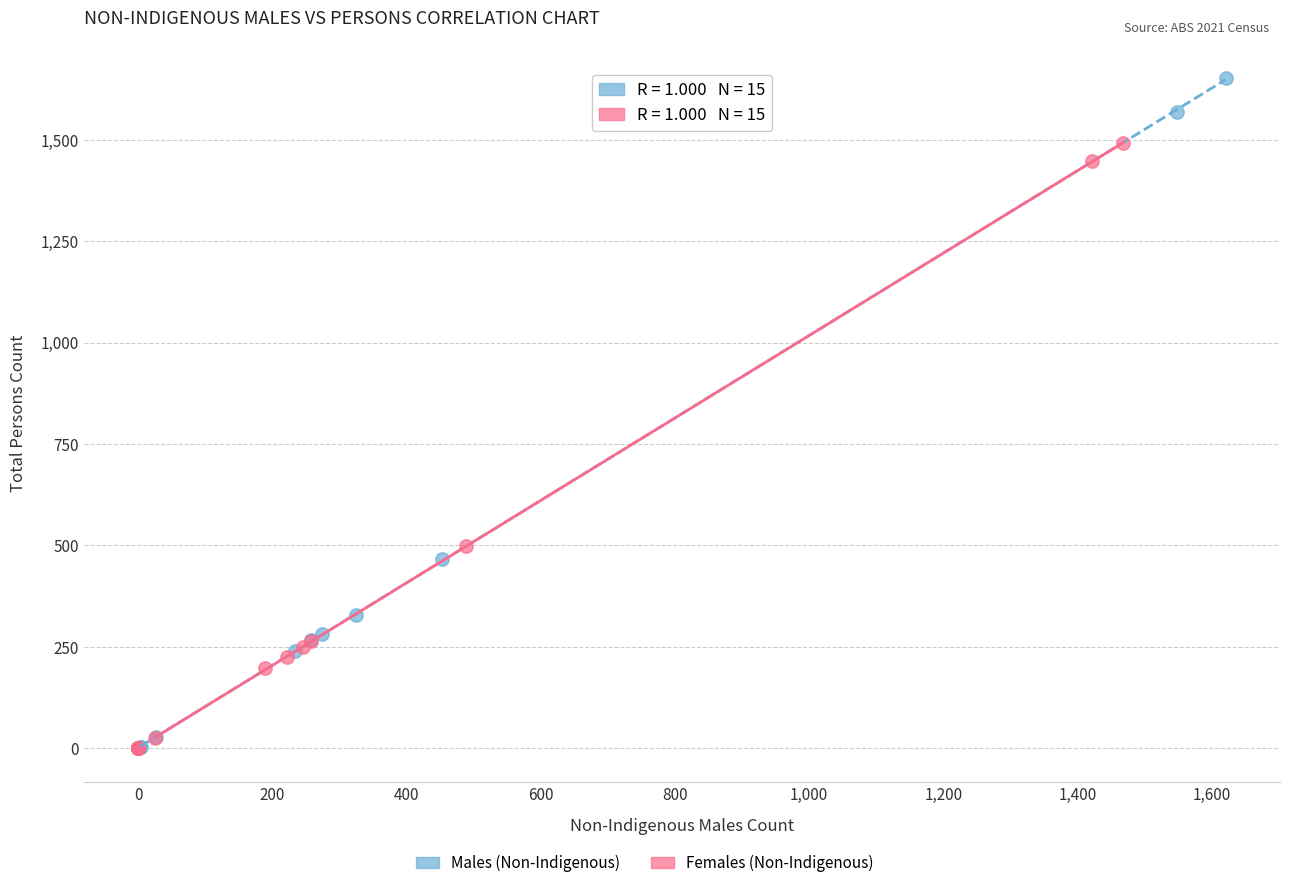

Which series has the widest spread of Y values?

Males (Non-Indigenous)